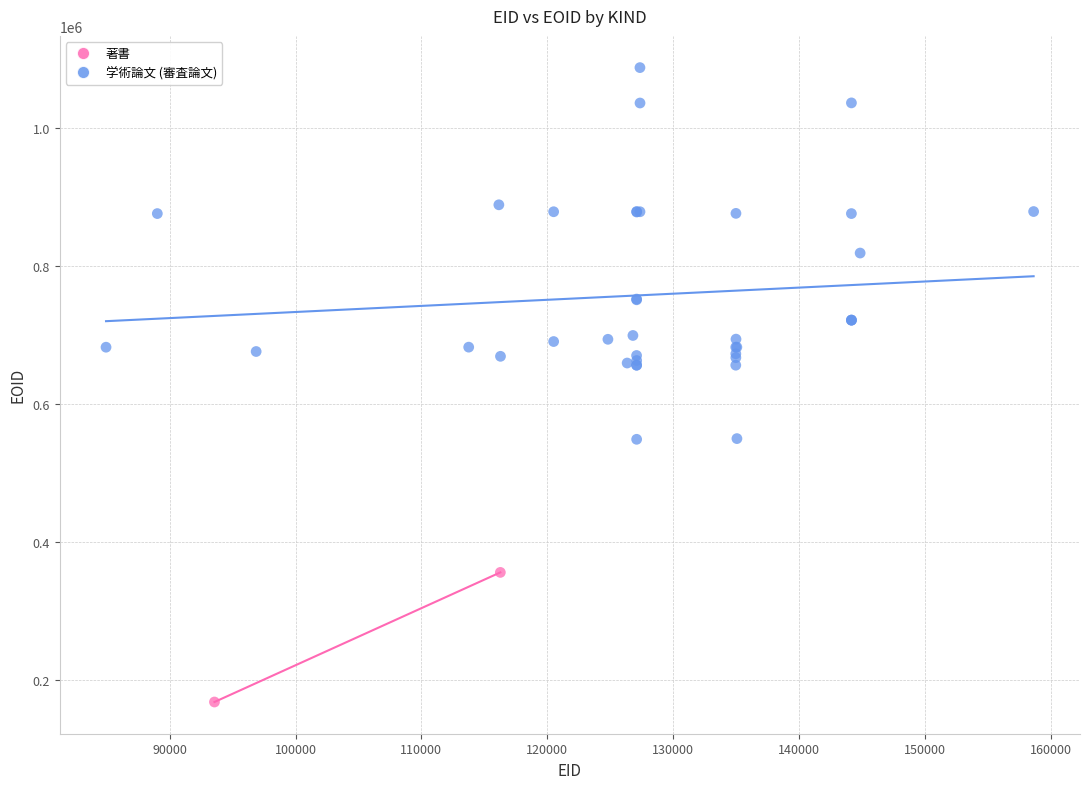

What are all the series names shown in the legend?

著書, 学術論文 (審査論文)